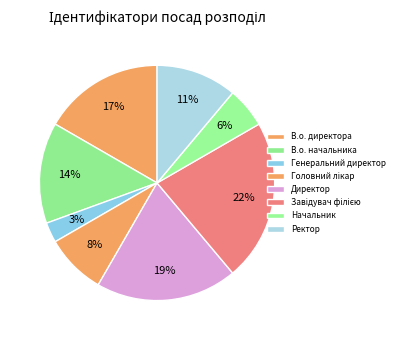

To the nearest percent, what portion does Генеральний директор represent?

3%